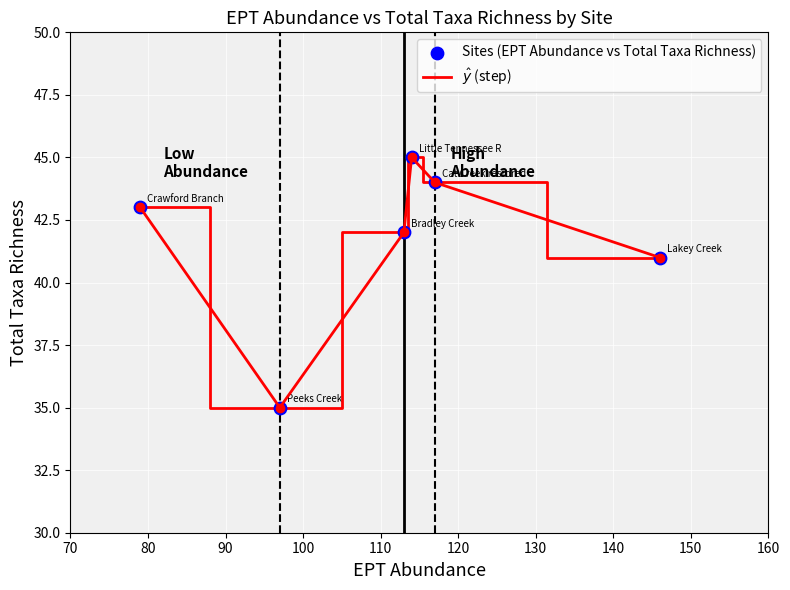

What is the difference between the maximum and minimum values?

10